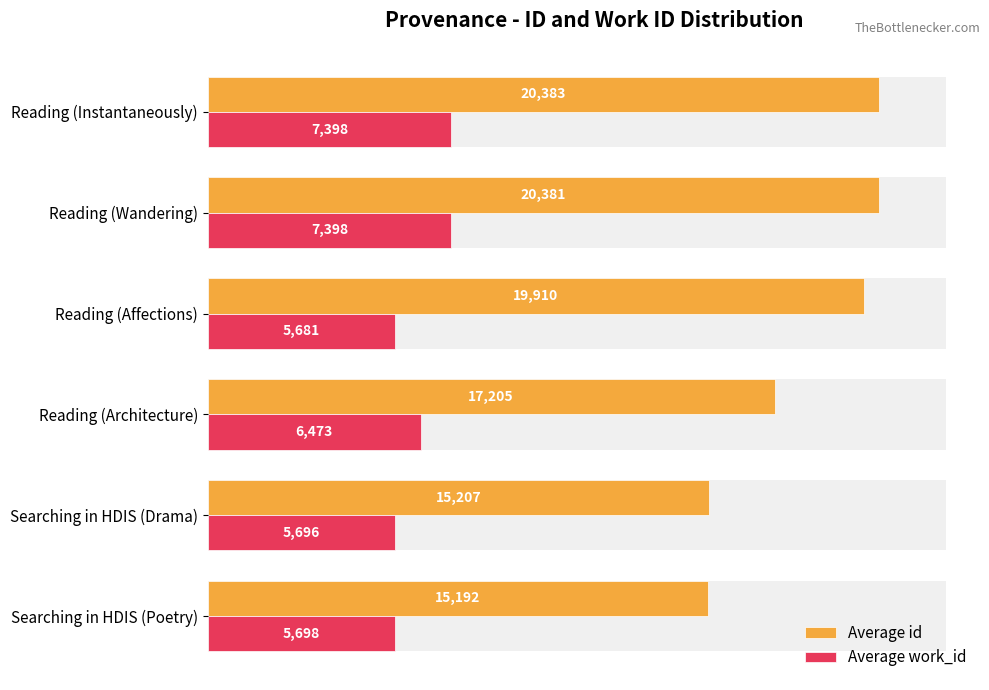

Where is Average id nearest to the value 17787?

Reading (Architecture)